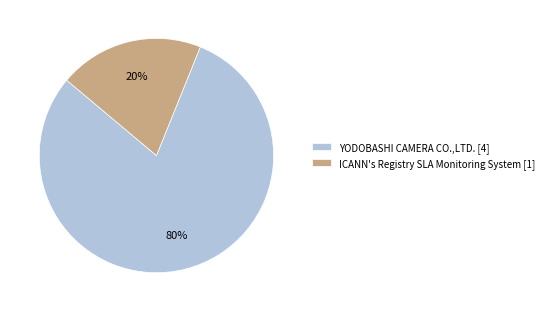

To the nearest percent, what is the difference between the largest and smallest slice percentages?

60%